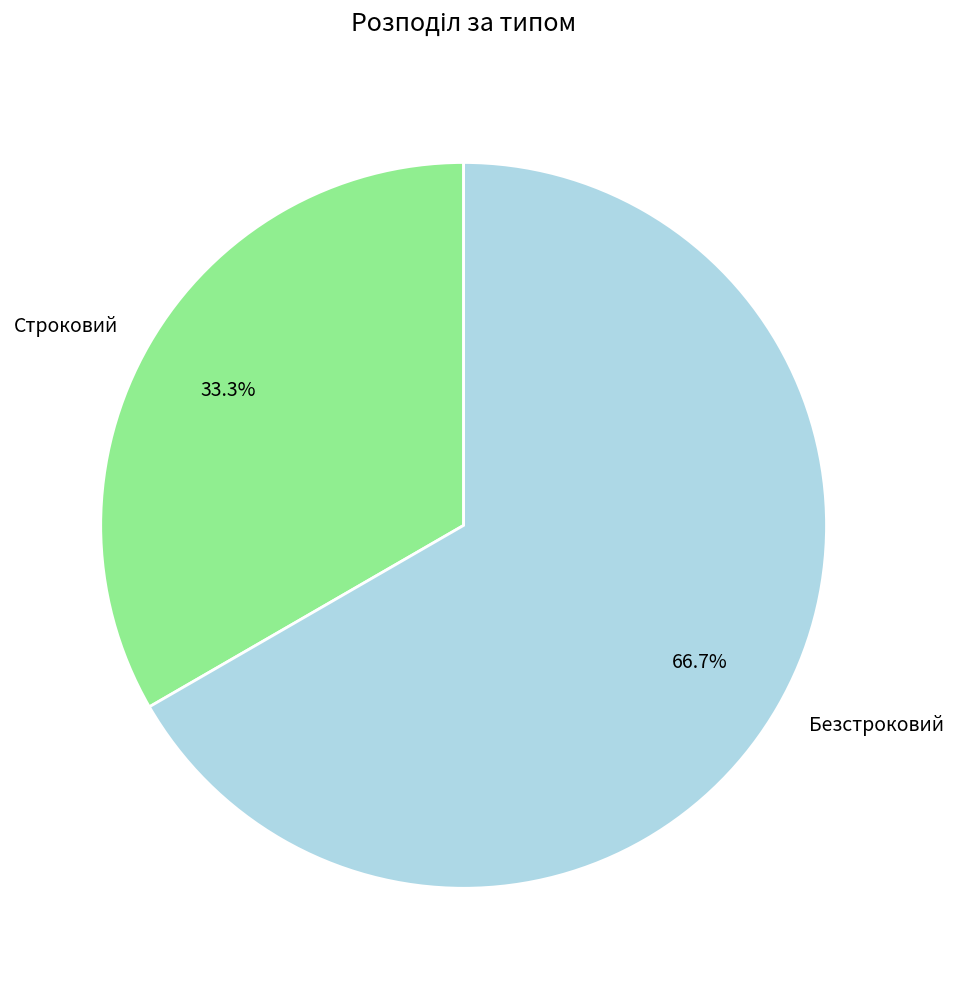

To the nearest percent, what is the difference between the largest and smallest slice percentages?

33%